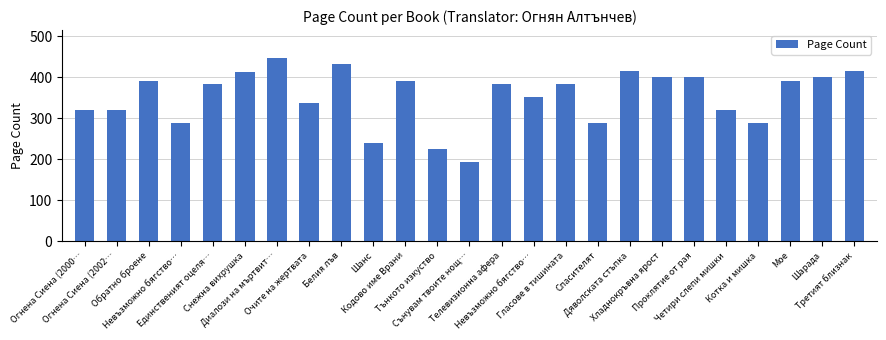

Are the bars horizontal?

No